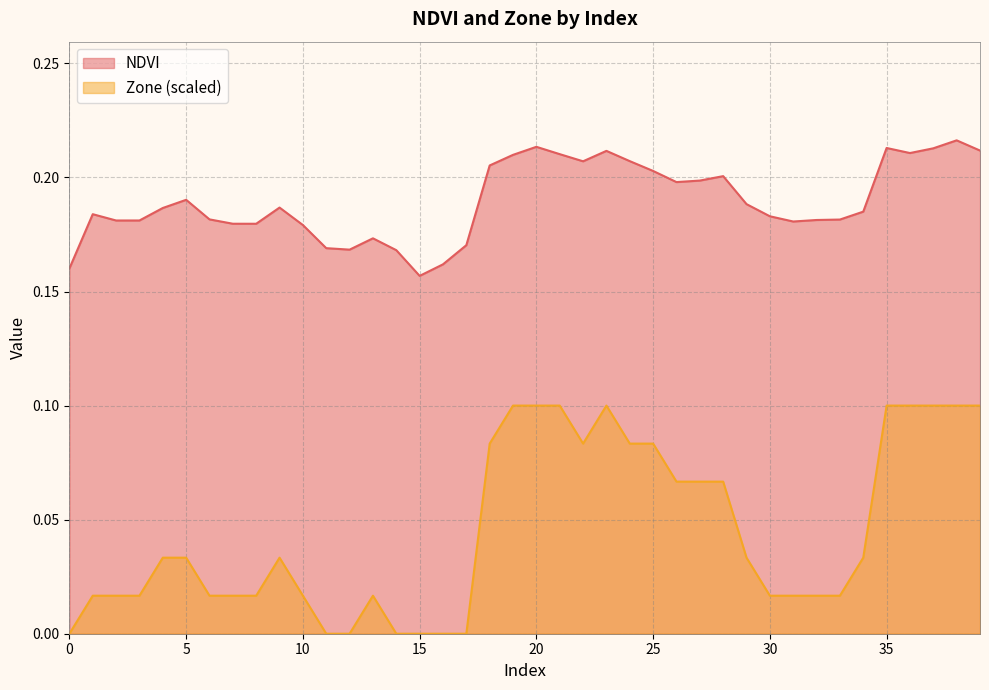

At which label does Zone reach its peak?

19